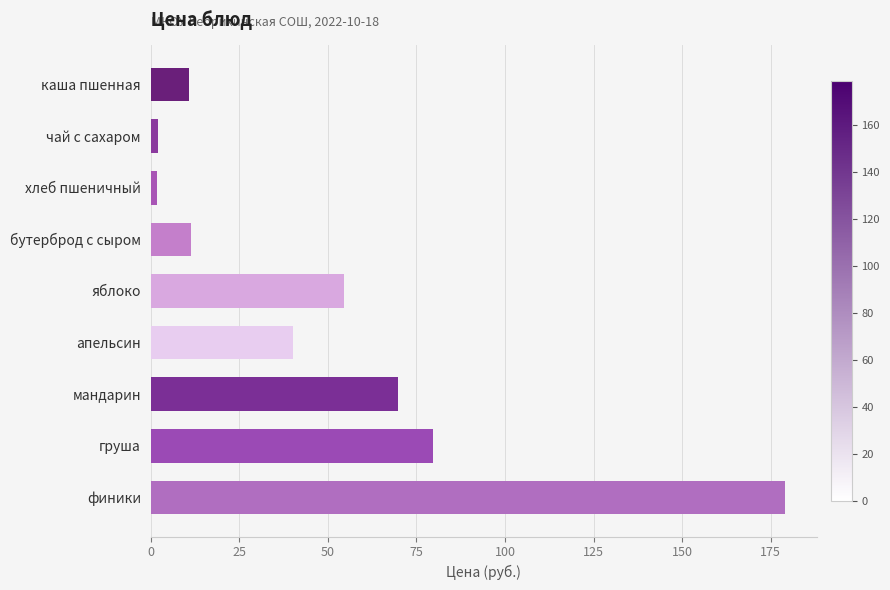

What is the label of the 1st bar from the top?

каша пшенная